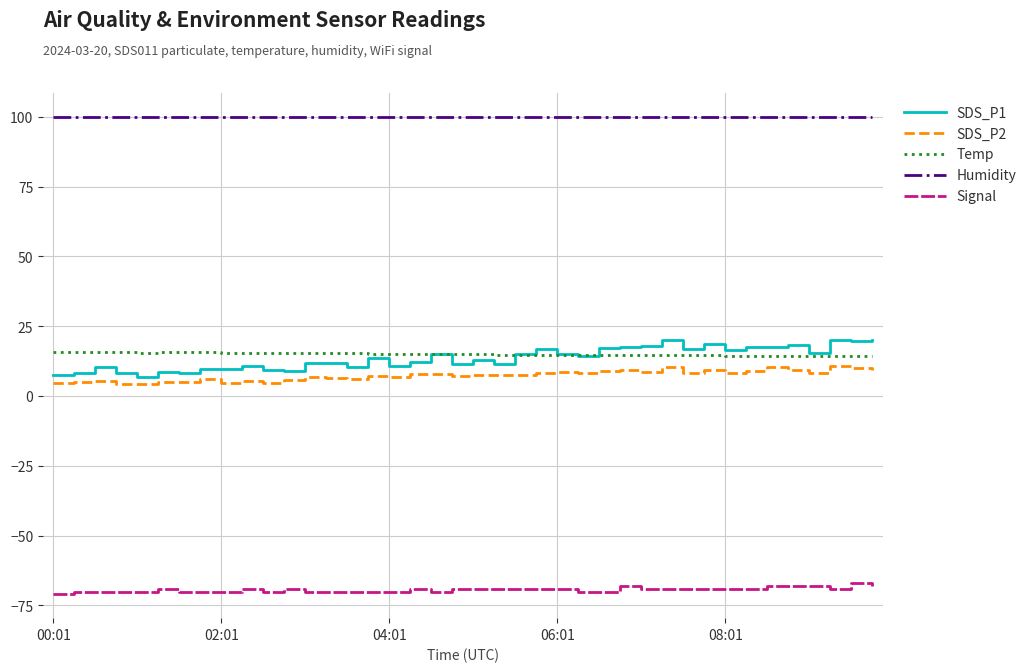

Which series has the widest spread of values?

SDS_P1